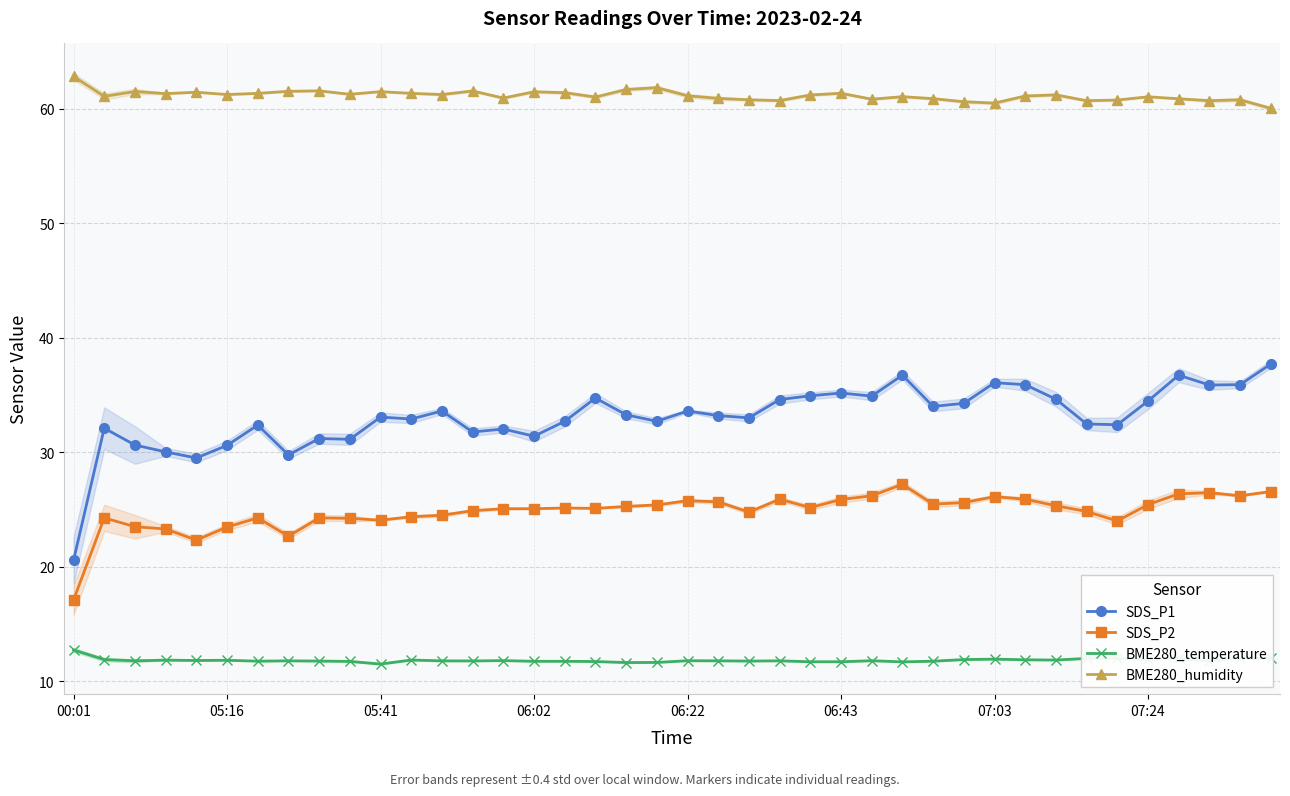

True or false: BME280_humidity and SDS_P1 intersect in this chart.

False